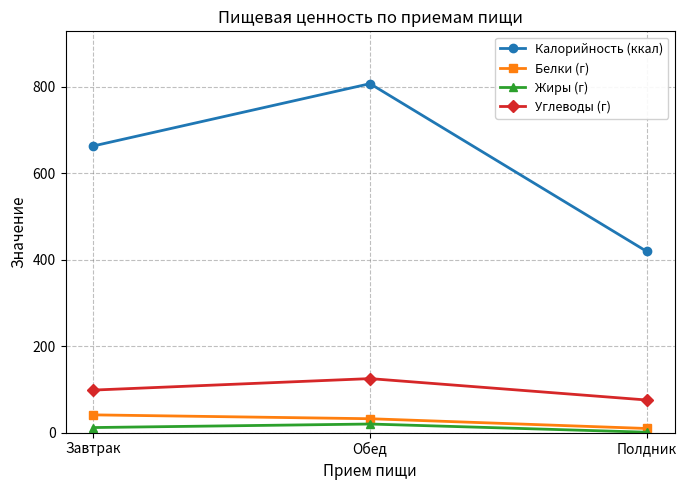

What is the label of the 3rd point from the right?

Завтрак